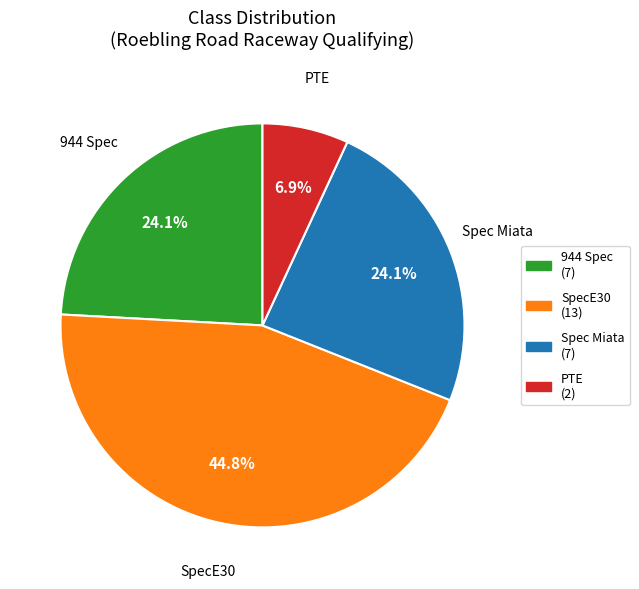

Does any single category account for the majority?

No